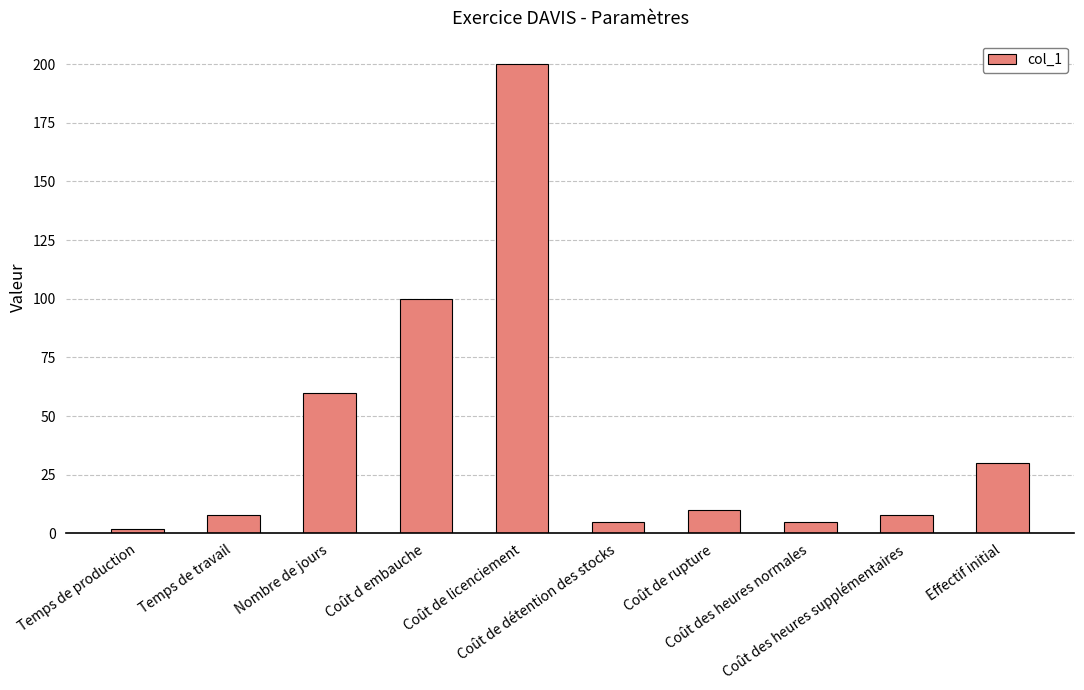

What is the difference between the second highest and second lowest values?

95